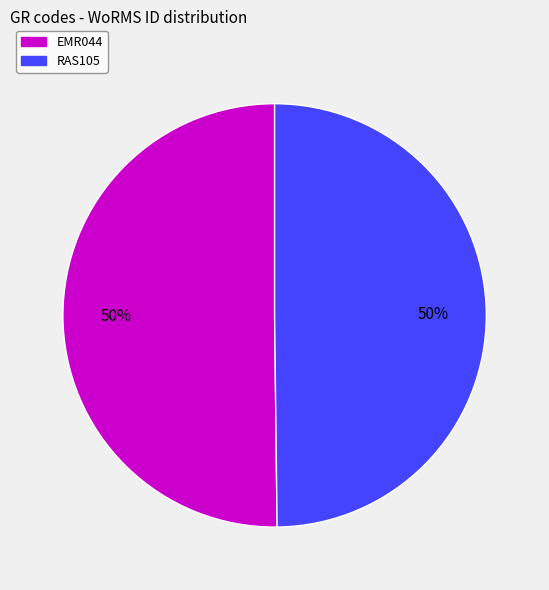

To the nearest percent, what portion does EMR044 represent?

50%